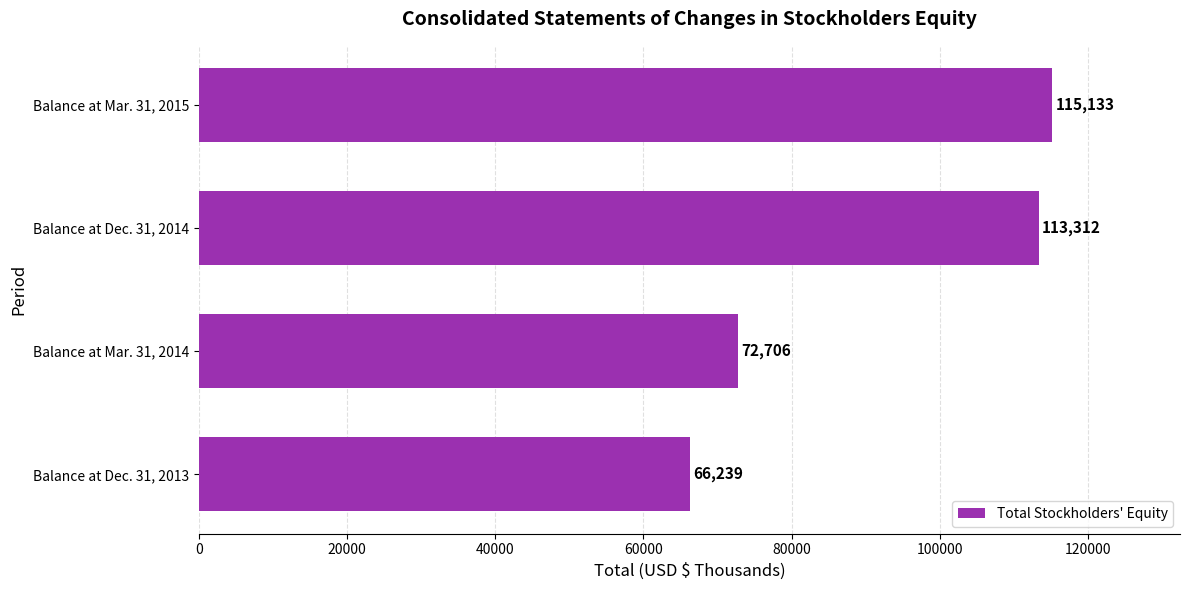

Between Balance at Dec. 31, 2013 and Balance at Mar. 31, 2015, which is larger?

Balance at Mar. 31, 2015